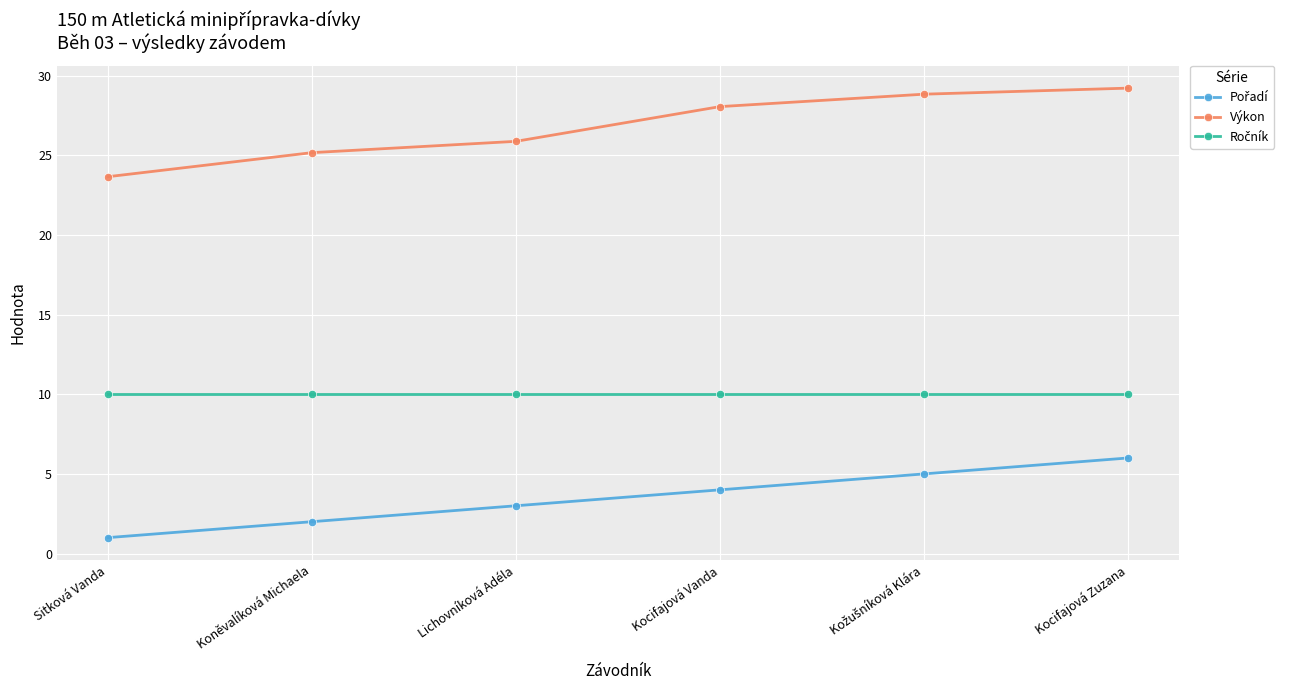

What is the label of the 3rd point from the left?

Lichovníková Adéla